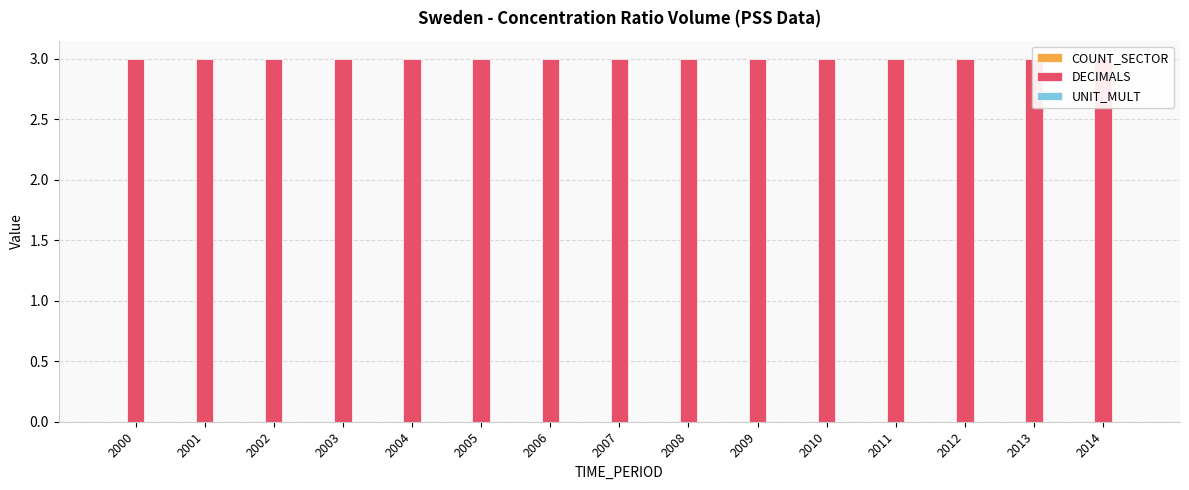

List the series in order of their peak value, highest first.

DECIMALS, COUNT_SECTOR, UNIT_MULT